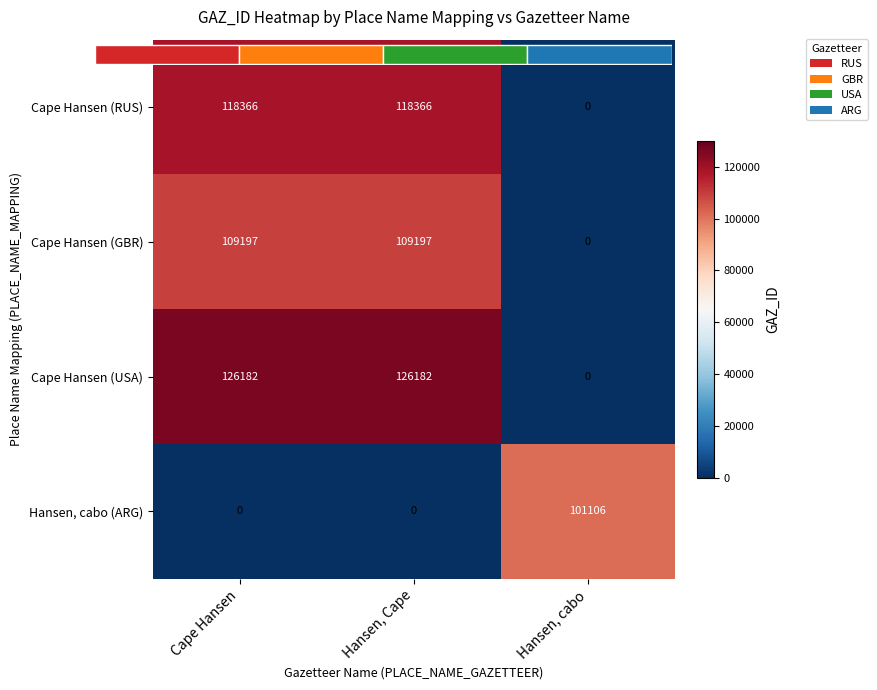

Which label corresponds to the smallest value in the chart?

Hansen, cabo